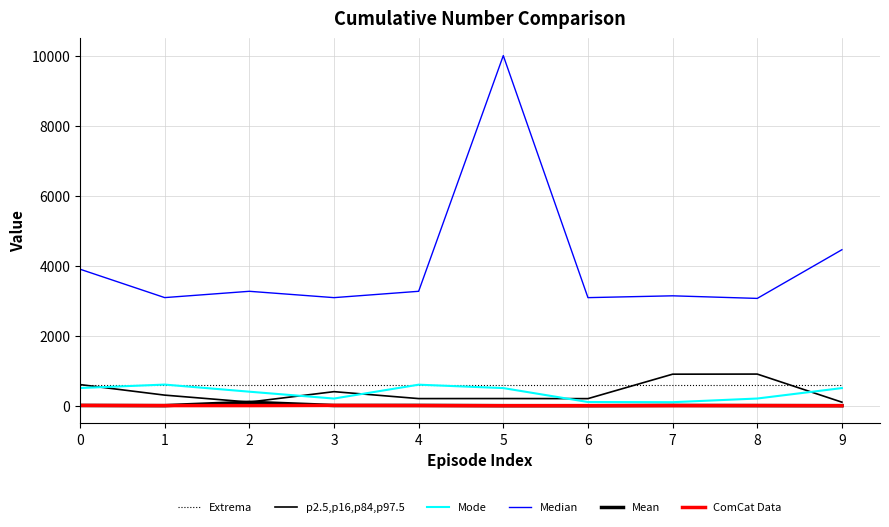

Which series has the largest total across all categories?

Median